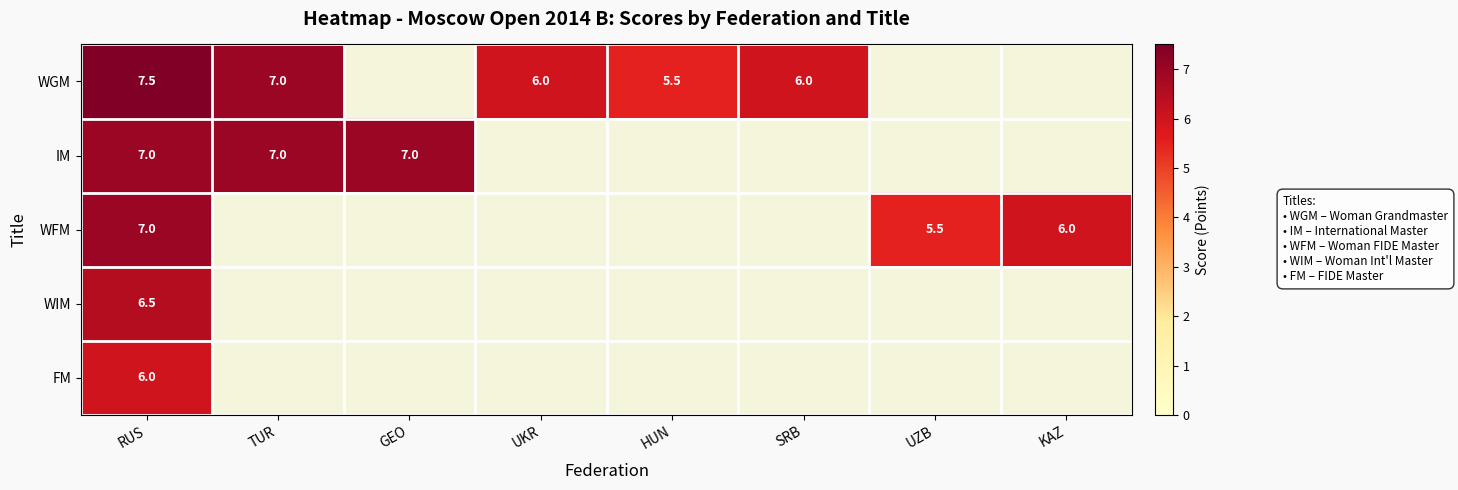

The value of WGM at TUR is 7.0. True or false?

True